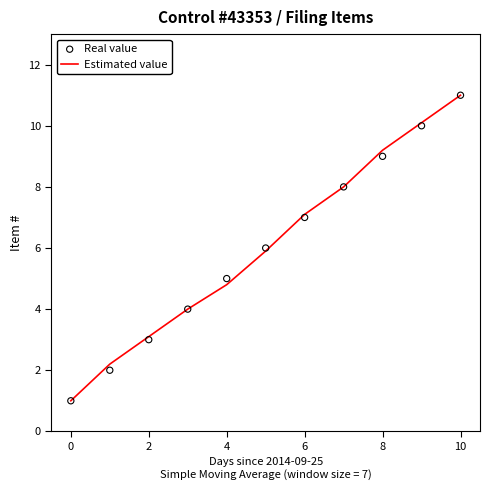

True or false: Estimated value has a value of 3.1 at 2.

True